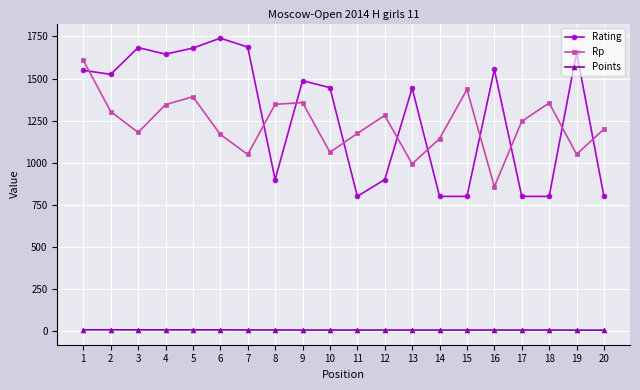

What are all the series names shown in the legend?

Rating, Rp, Points